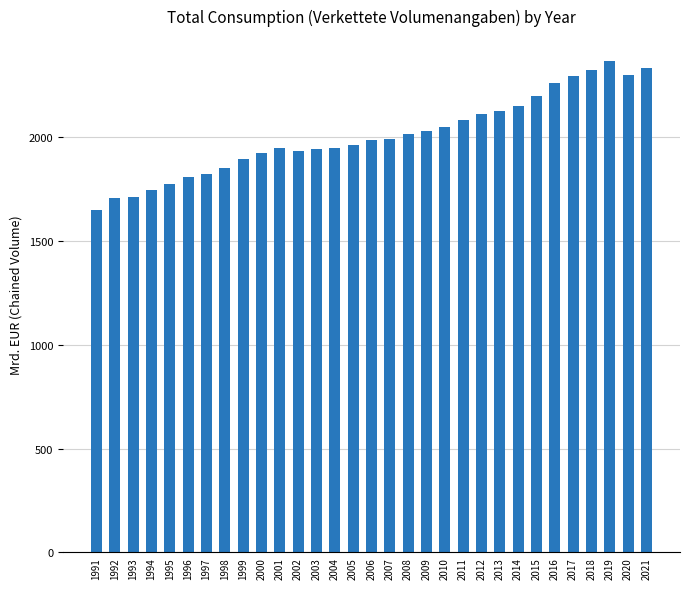

True or false: the data shows 2998.6 at 1998.

False